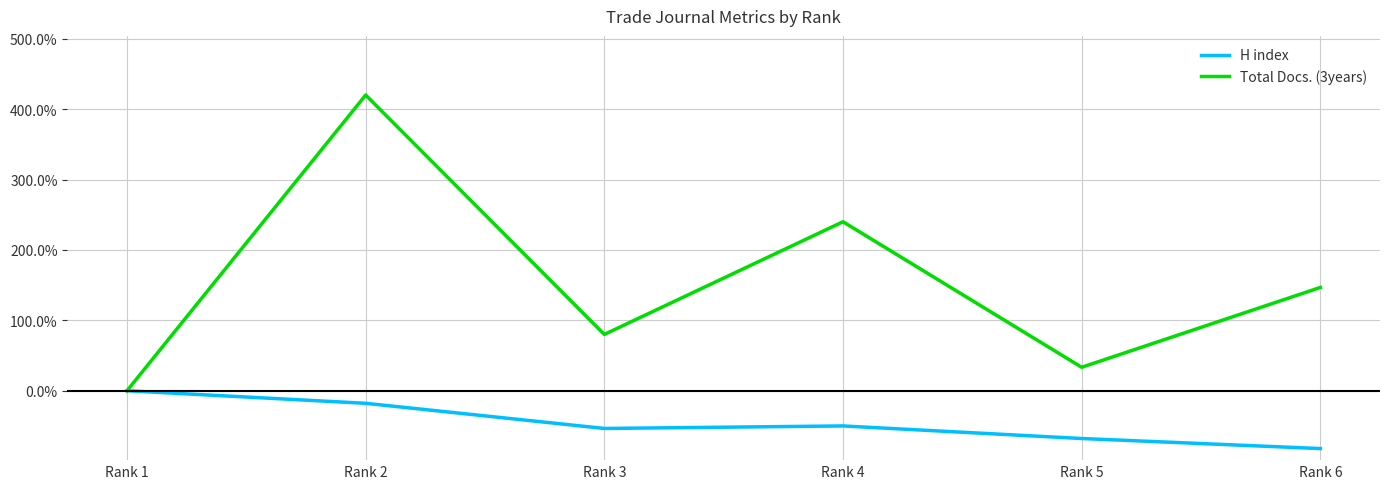

Is it true that Total Docs. (3years) equals 33.3 at Rank 5?

True